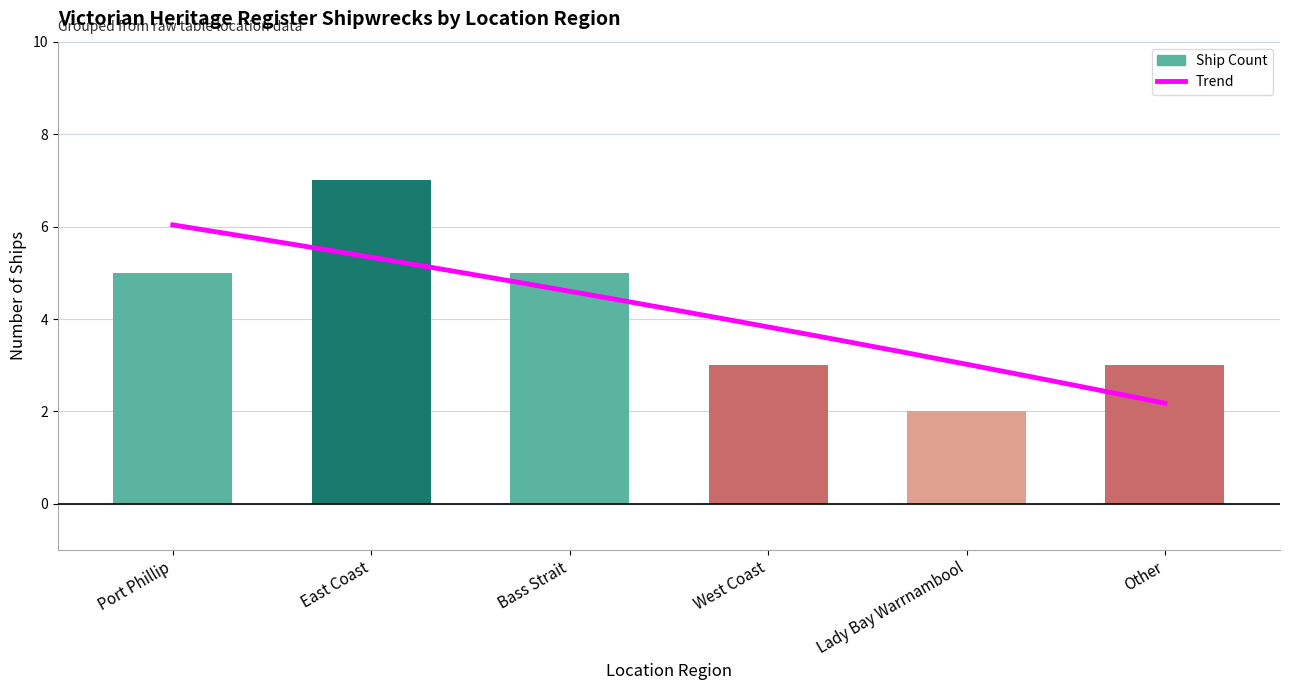

Are the bars horizontal?

No